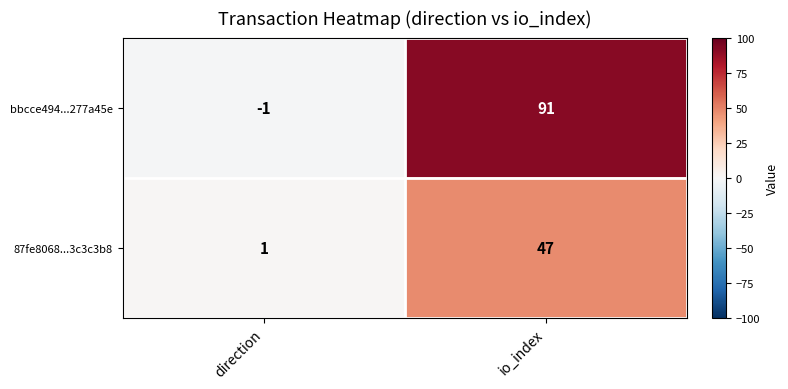

Reading right to left, extract all data points from this chart.

bbcce494...277a45e: 91	-1
87fe8068...3c3c3b8: 47	1